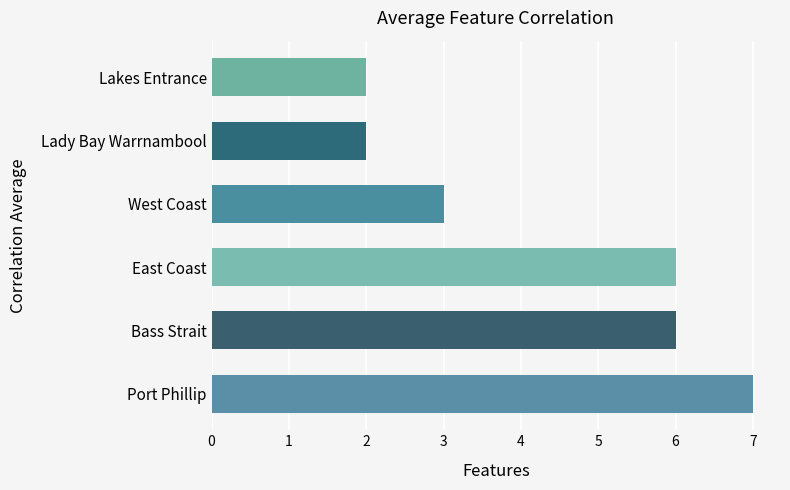

At which label is the value closest to 4?

West Coast